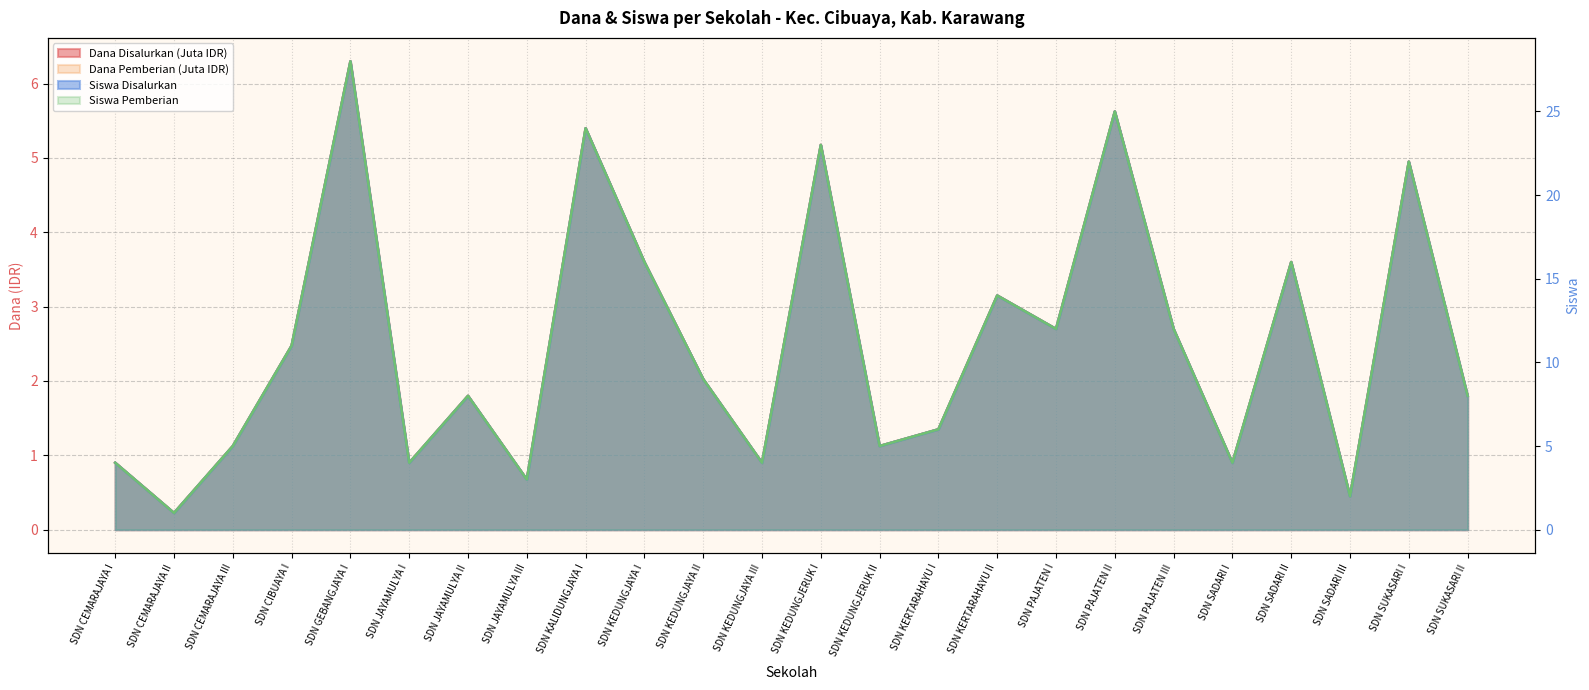

Which category has the lowest value in the Dana Pemberian series?

SDN CEMARAJAYA II